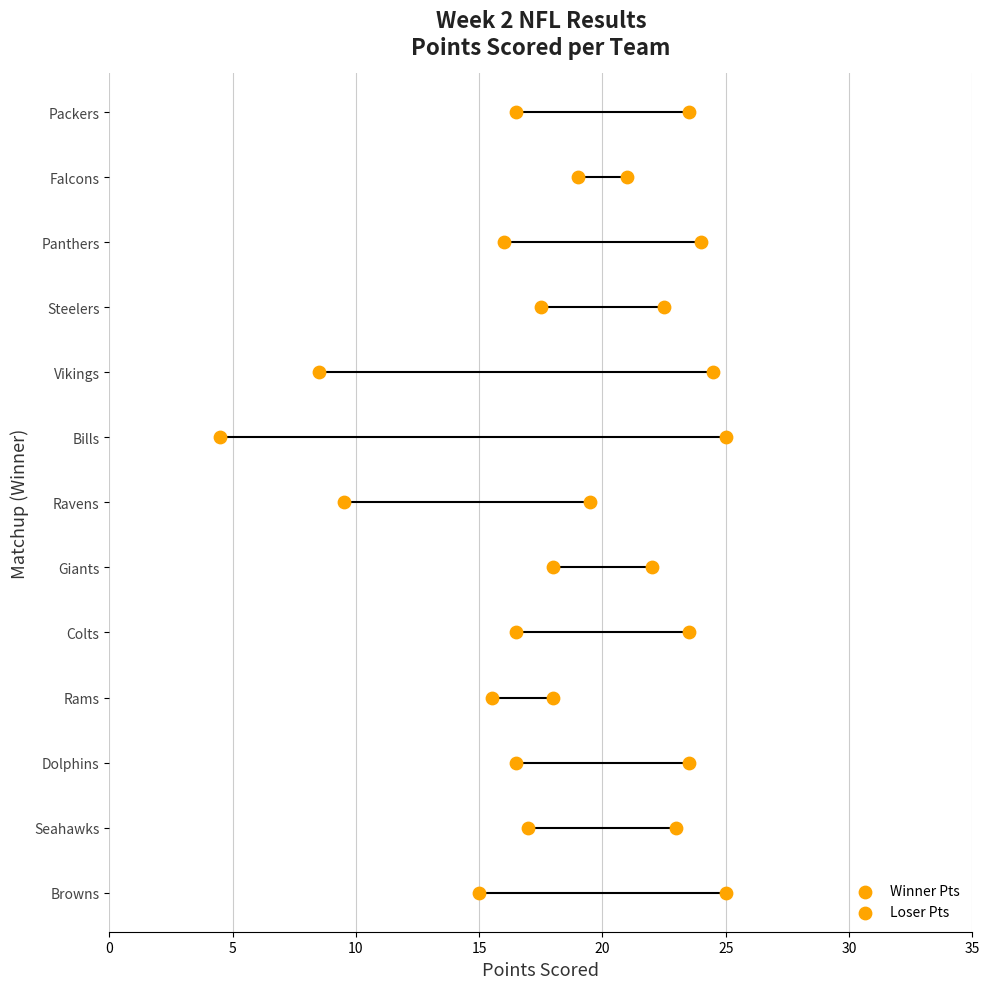

Is the value of Loser Pts at 10 greater than the value of Winner Pts at 20?

No